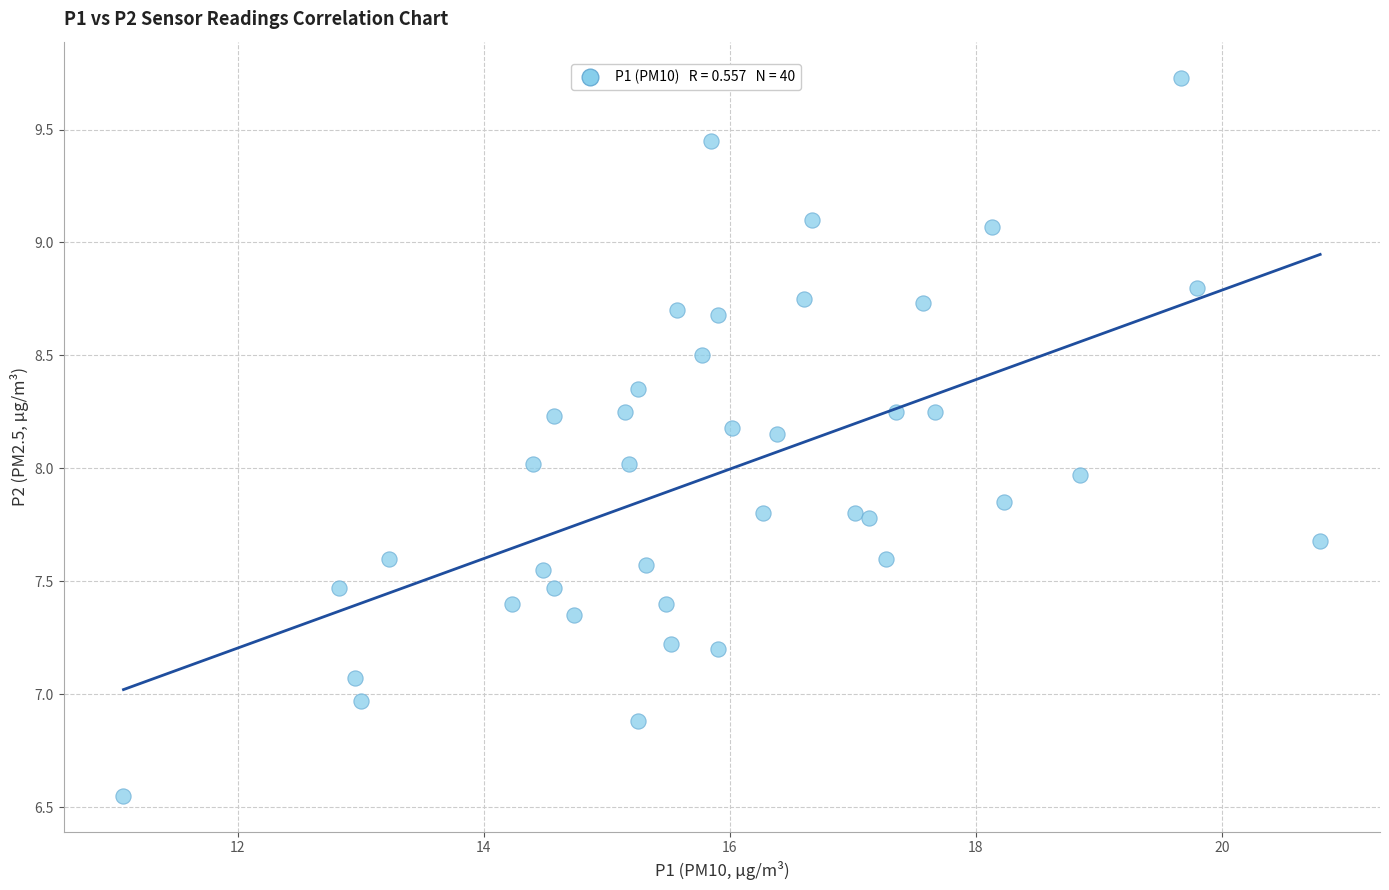

What is the range of Y values (max minus min)?

3.2